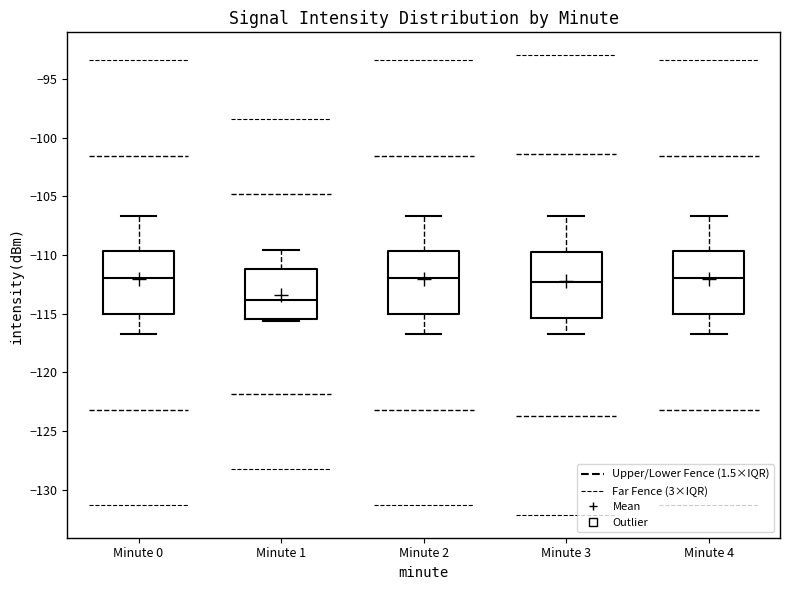

Reading left to right, transcribe this box plot: for each box, give where its median line is, the range the box spans, and where its two whiskers end, as read against the y-axis. The values are not printed on the chart, so give them approximately, as read against the axis.

Minute 0: median -112.0, box -115.0 to -109.5, whiskers -116.5 to -106.5
Minute 1: median -114.0, box -115.5 to -111.0, whiskers -115.5 (just below the box's lower edge) to -109.5
Minute 2: median -112.0, box -115.0 to -109.5, whiskers -116.5 to -106.5
Minute 3: median -112.5, box -115.5 to -110.0, whiskers -116.5 to -106.5
Minute 4: median -112.0, box -115.0 to -109.5, whiskers -116.5 to -106.5